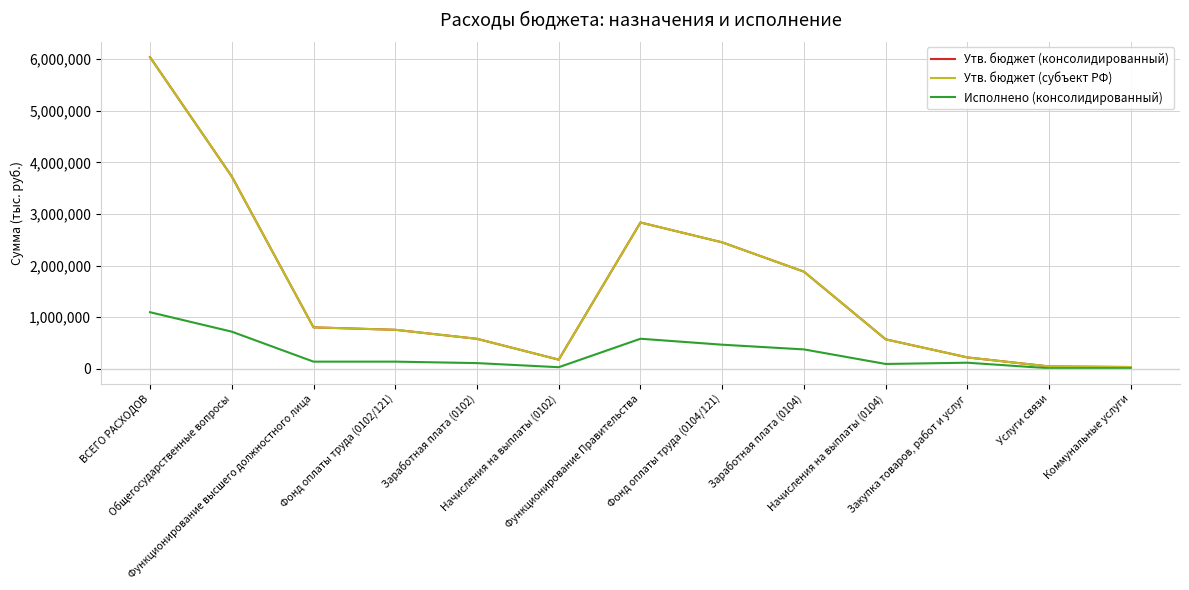

How many lines are shown in the chart?

3